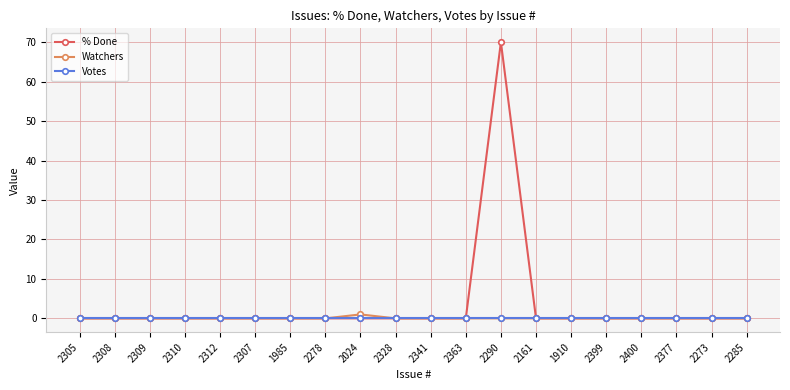

Which series has the widest spread of values?

% Done